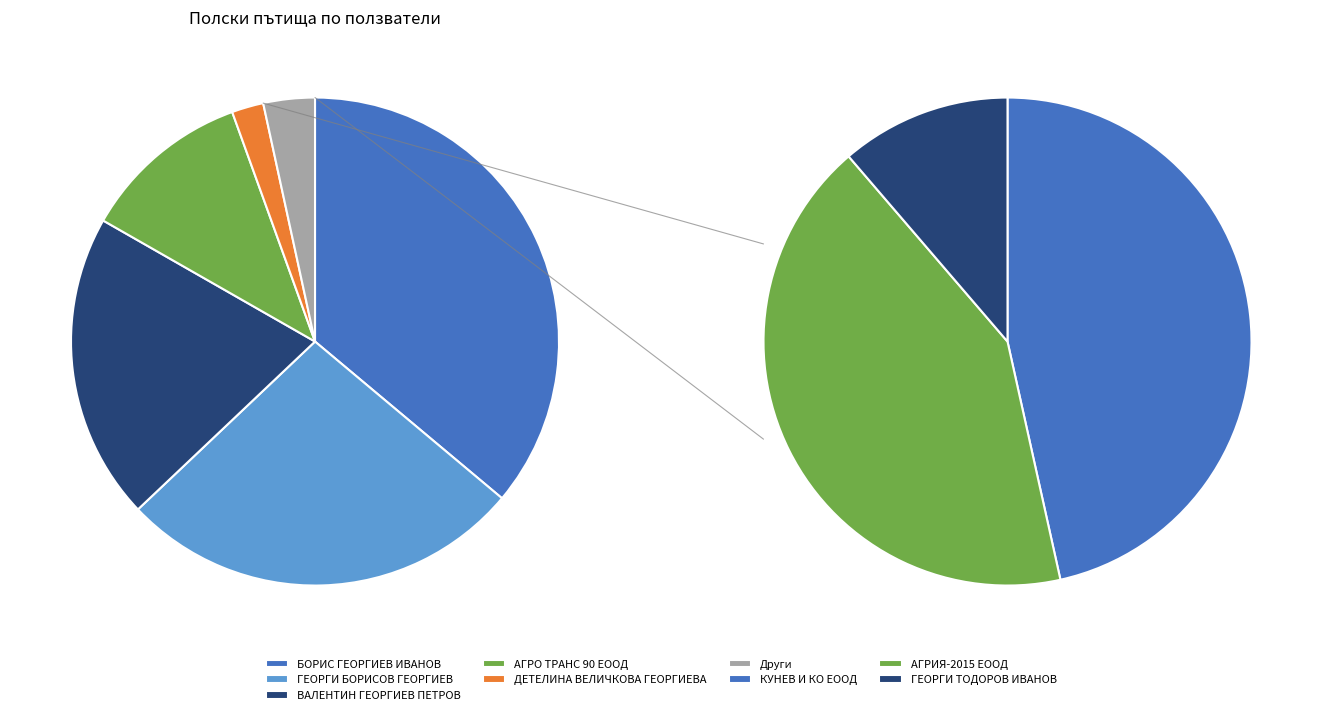

What is the total percentage of АГРО ТРАНС 90 ЕООД and ГЕОРГИ ТОДОРОВ ИВАНОВ?

11.6%